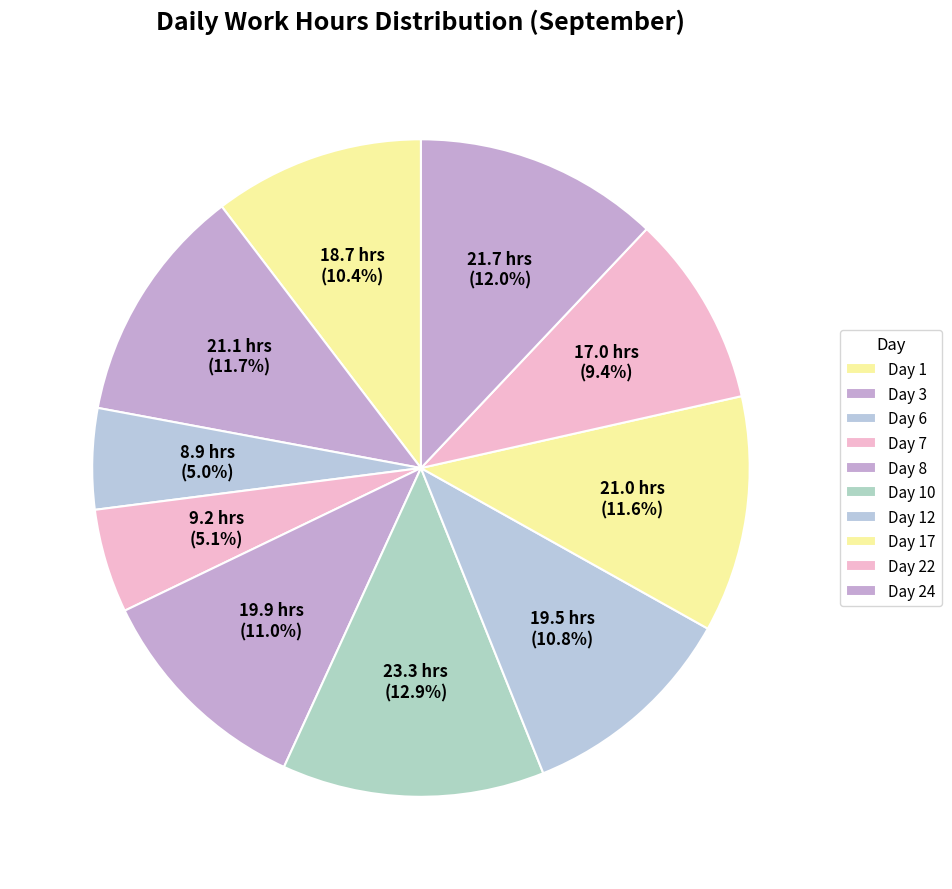

Is it true that Day 10 is 13% of the pie?

True